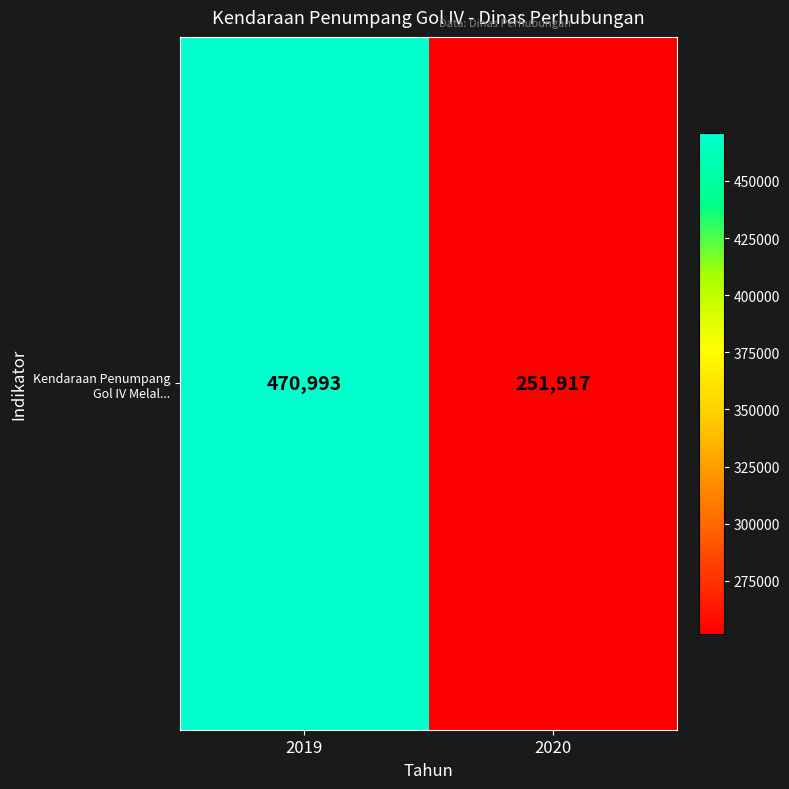

List the labels in order of value, smallest first.

2020, 2019